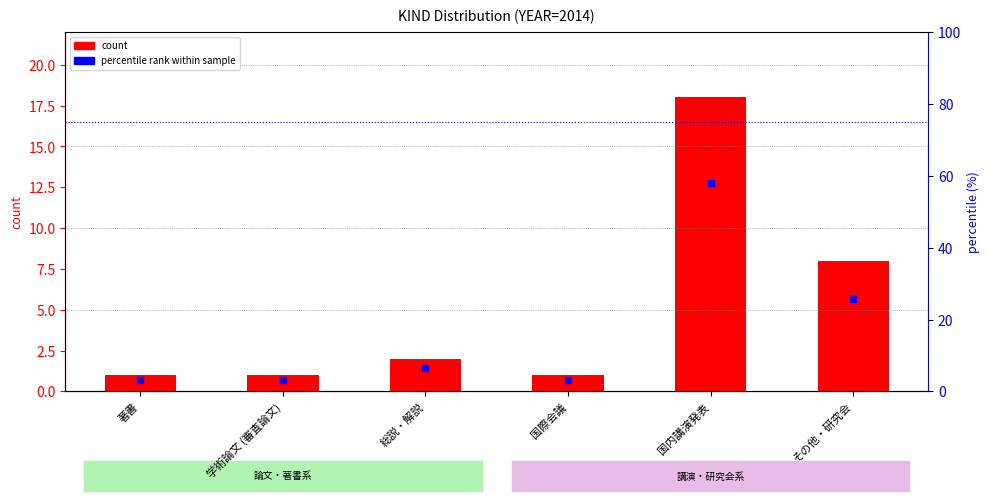

Is the value of percentile rank within sample at 学術論文 (審査論文) greater than the value of count at 著書?

Yes